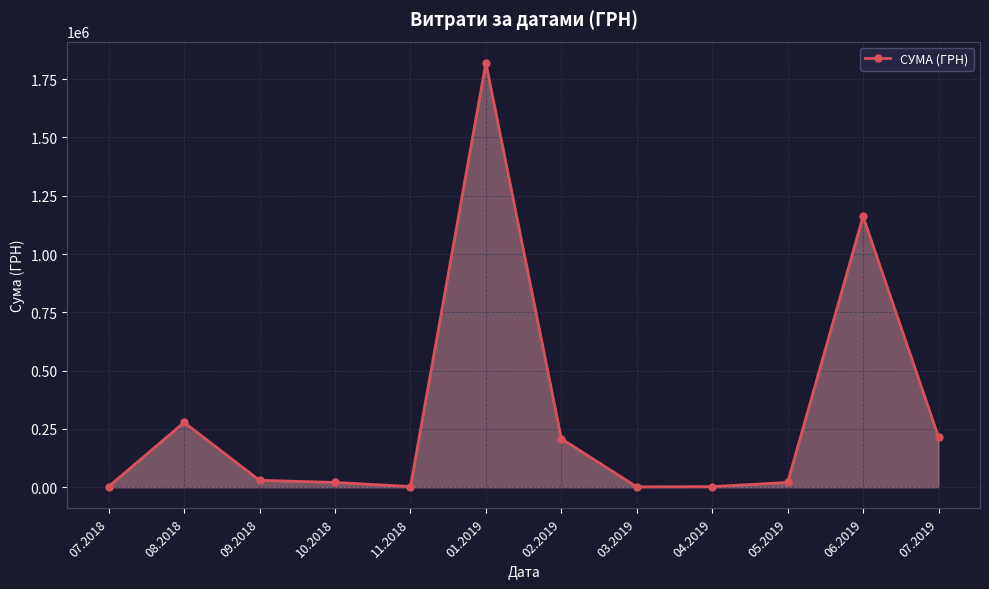

What is the sum of the values at 03.2019 and 07.2018?

4666.2